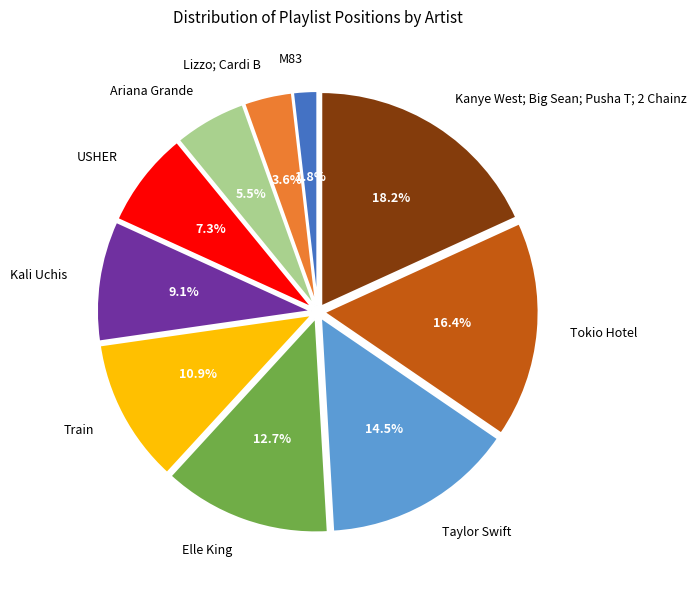

How many slices are in this pie chart?

10